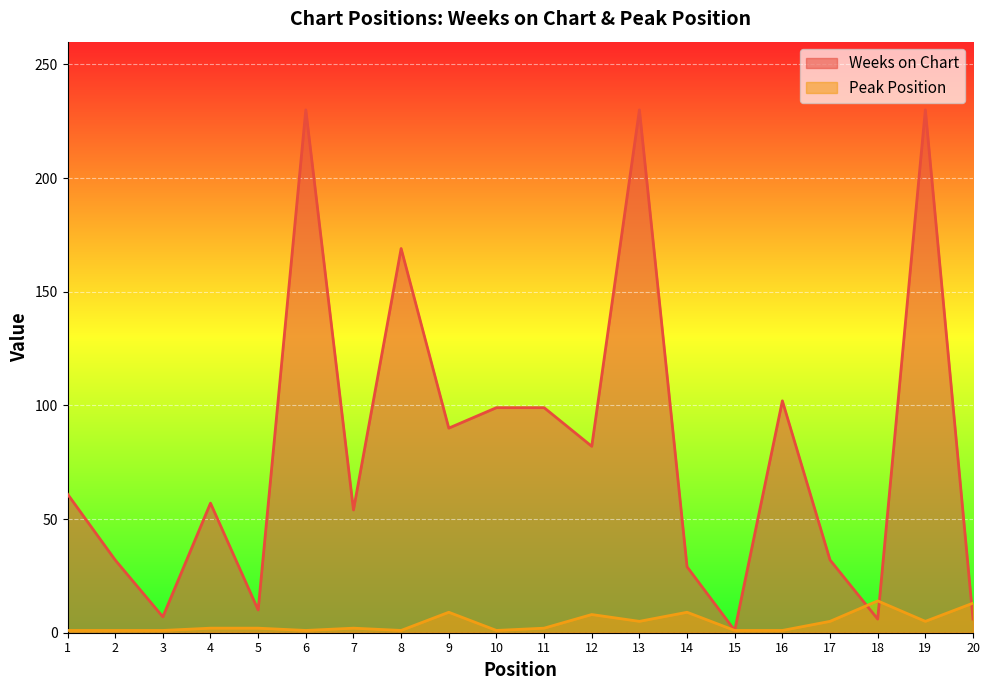

Which series has the largest total across all categories?

Weeks on Chart